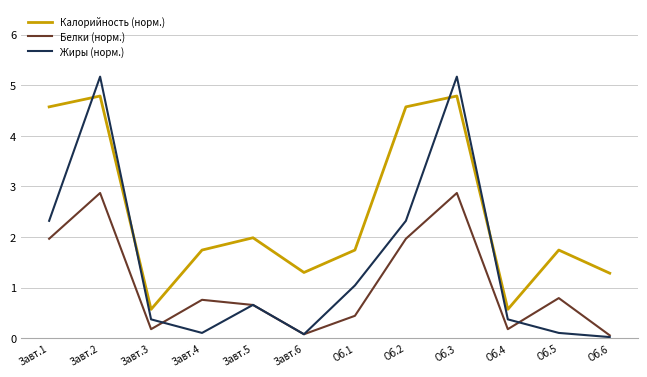

What position from the left is Об.4?

10